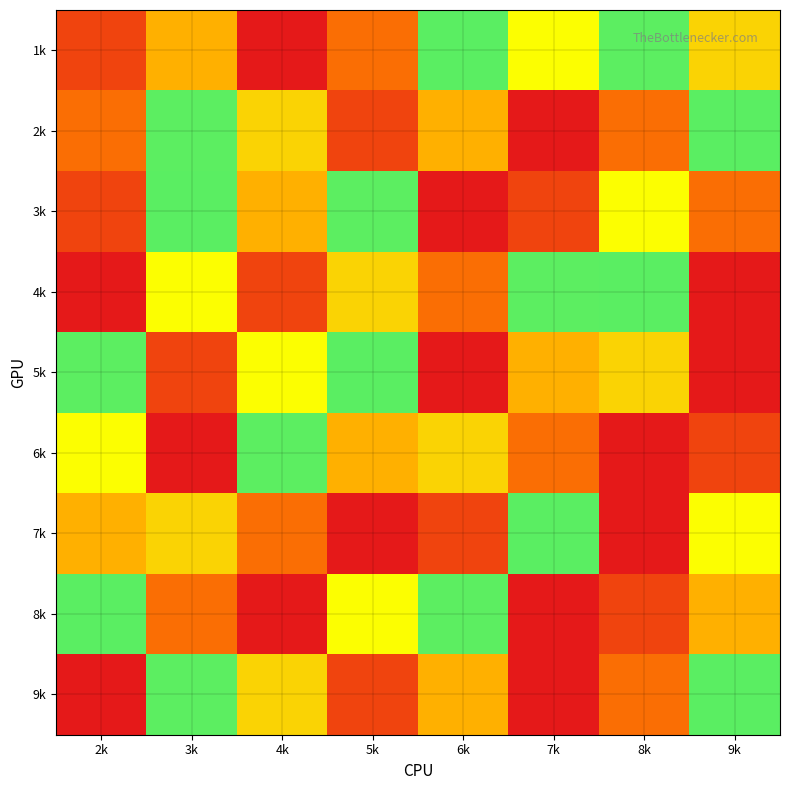

How many distinct data groups are displayed?

9